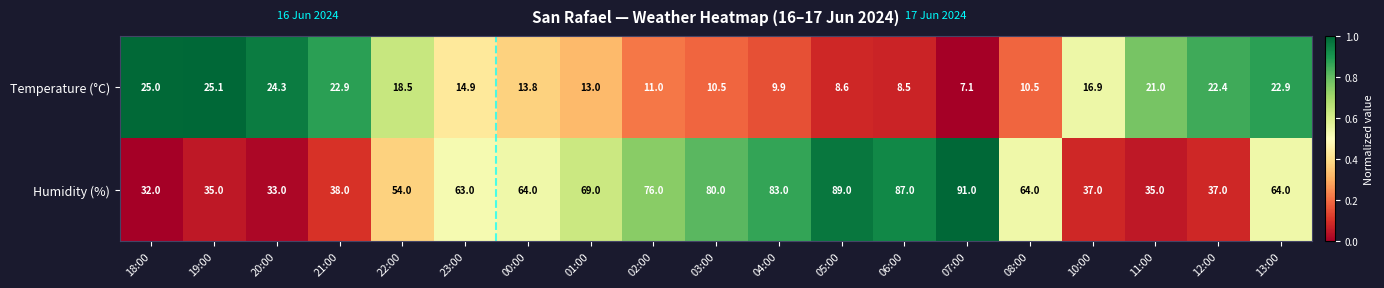

Which series has the largest total across all categories?

Humidity (%)